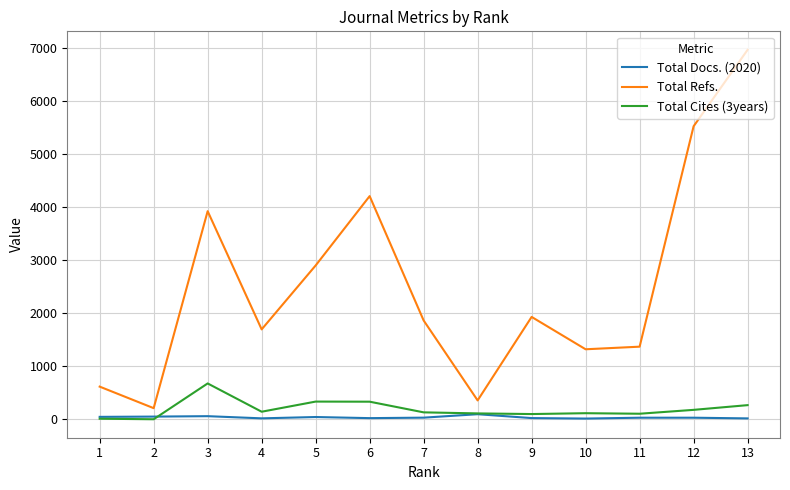

List the series in order of their peak value, highest first.

Total Refs., Total Cites (3years), Total Docs. (2020)